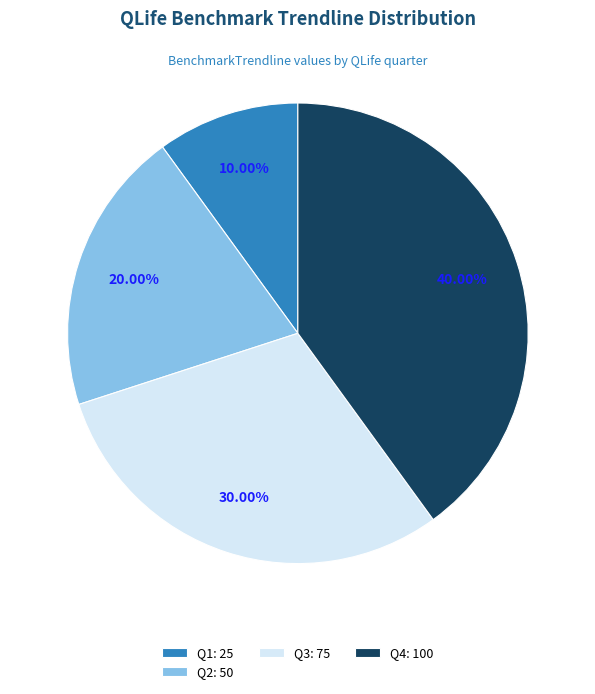

Is the sum of Q2: 50 and Q4: 100 greater than half?

Yes